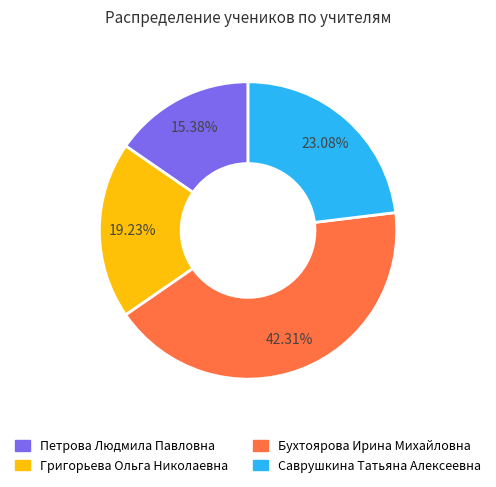

Is there any slice that represents more than half of the pie?

No